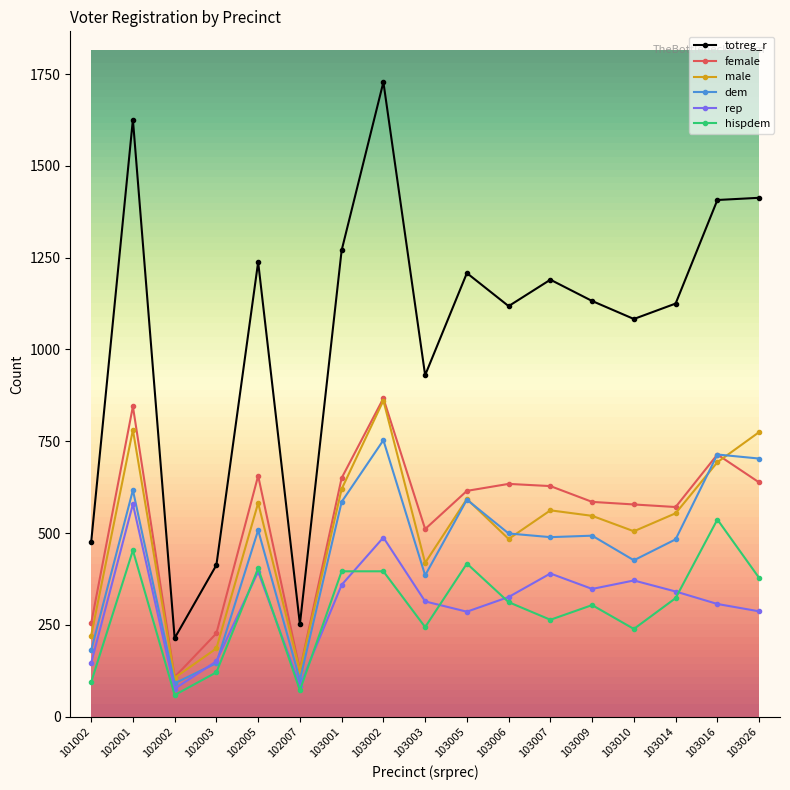

What is the difference between the maximum and minimum values in the female series?

759